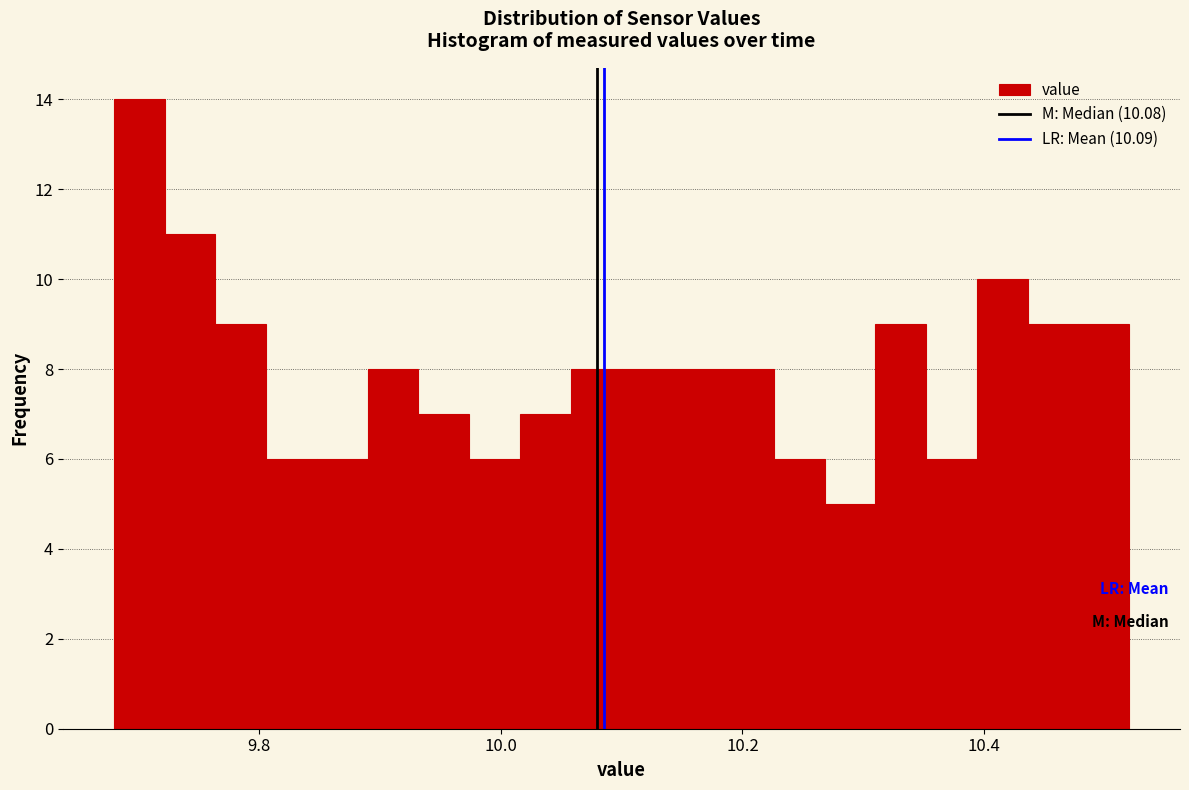

Around what value on the x-axis is the tallest bar? Give the approximate position of its centre, as read against the axis.

9.70